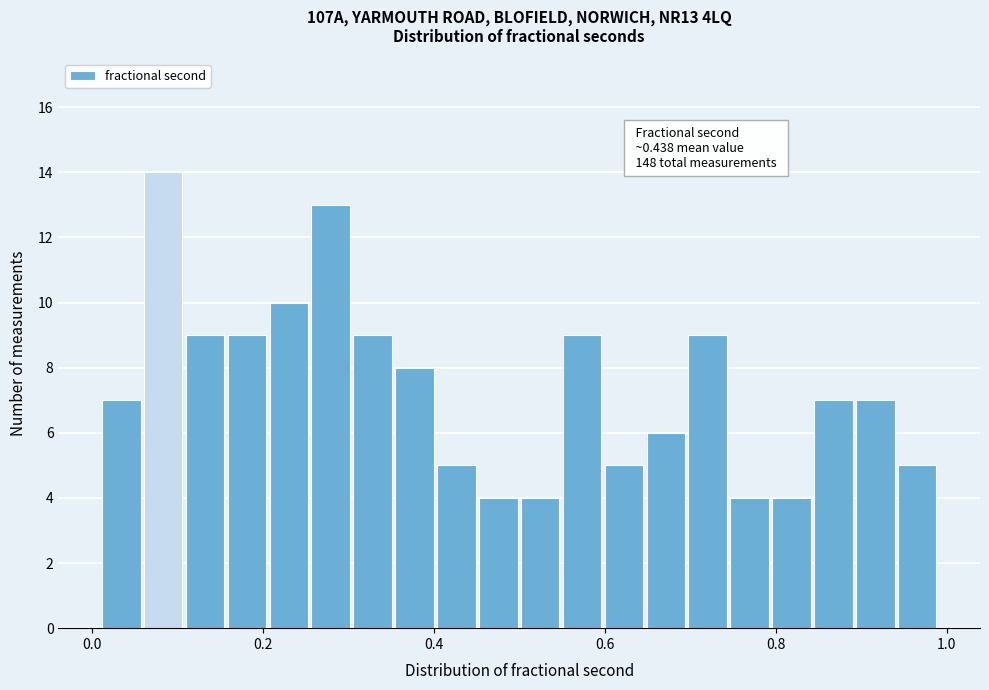

Around what value on the x-axis is the tallest bar? Give the approximate position of its centre, as read against the axis.

0.08